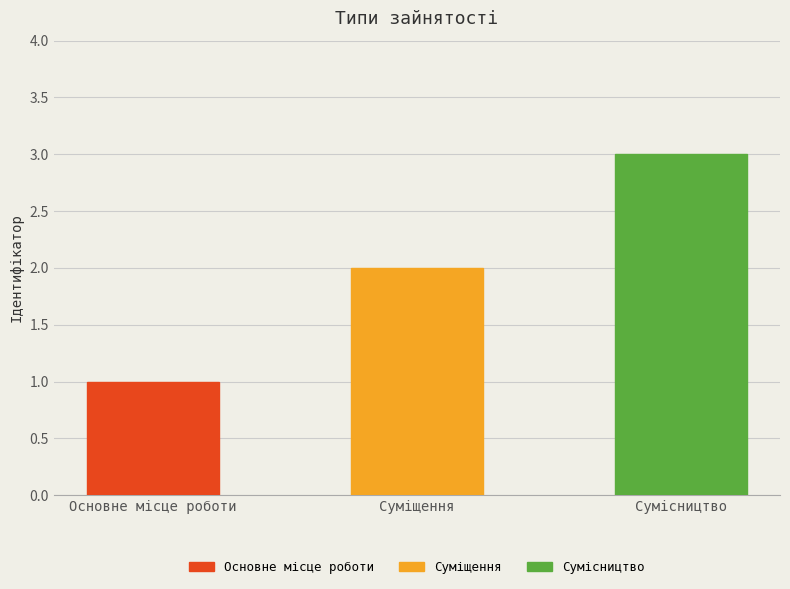

What is the smallest value displayed?

1